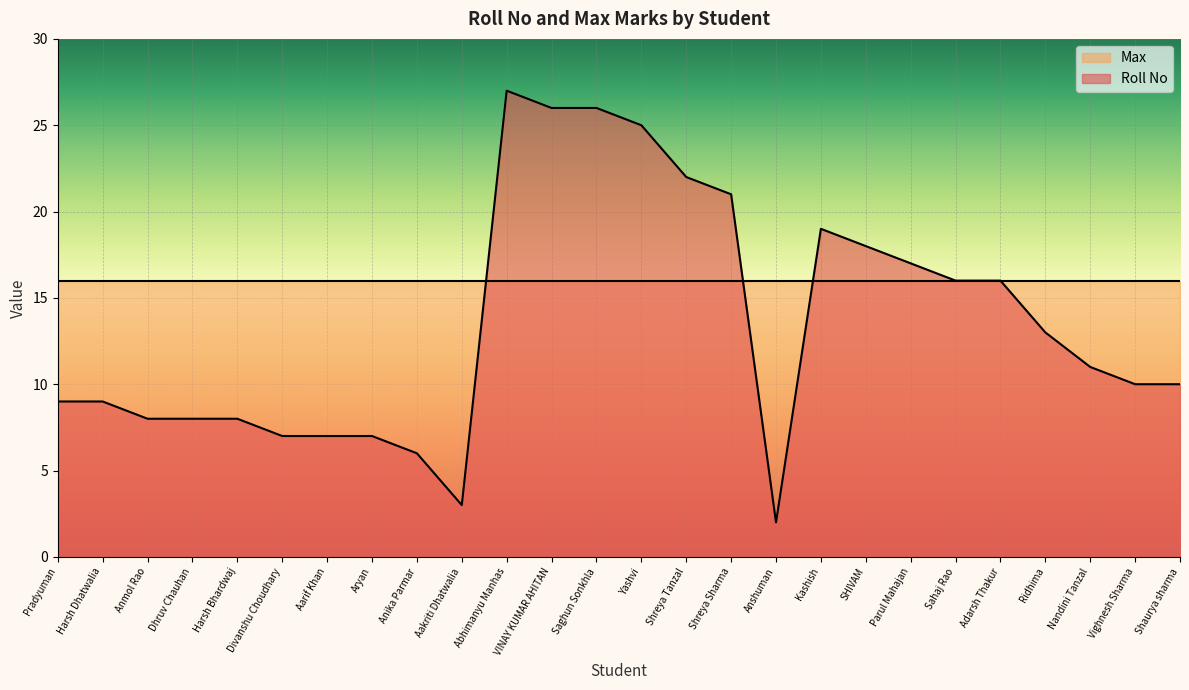

Reading right to left, extract all data points from this chart.

Shaurya sharma=10	Vighnesh Sharma=10	Nandini Tanzal=11	Ridhima=13	Adarsh Thakur=16	Sahaj Rao=16	Parul Mahajan=17	SHIVAM=18	Kashish=19	Anshuman=2	Shreya Sharma=21	Shreya Tanzal=22	Yashvi=25	Saghun Sonkhla=26	VINAY KUMAR AHITAN=26	Abhimanyu Manhas=27	Aakriti Dhatwalia=3	Anika Parmar=6	Aryan=7	Aarif Khan=7	Divanshu Choudhary=7	Harsh Bhardwaj=8	Dhruv Chauhan=8	Anmol Rao=8	Harsh Dhatwalia=9	Pradyuman=9